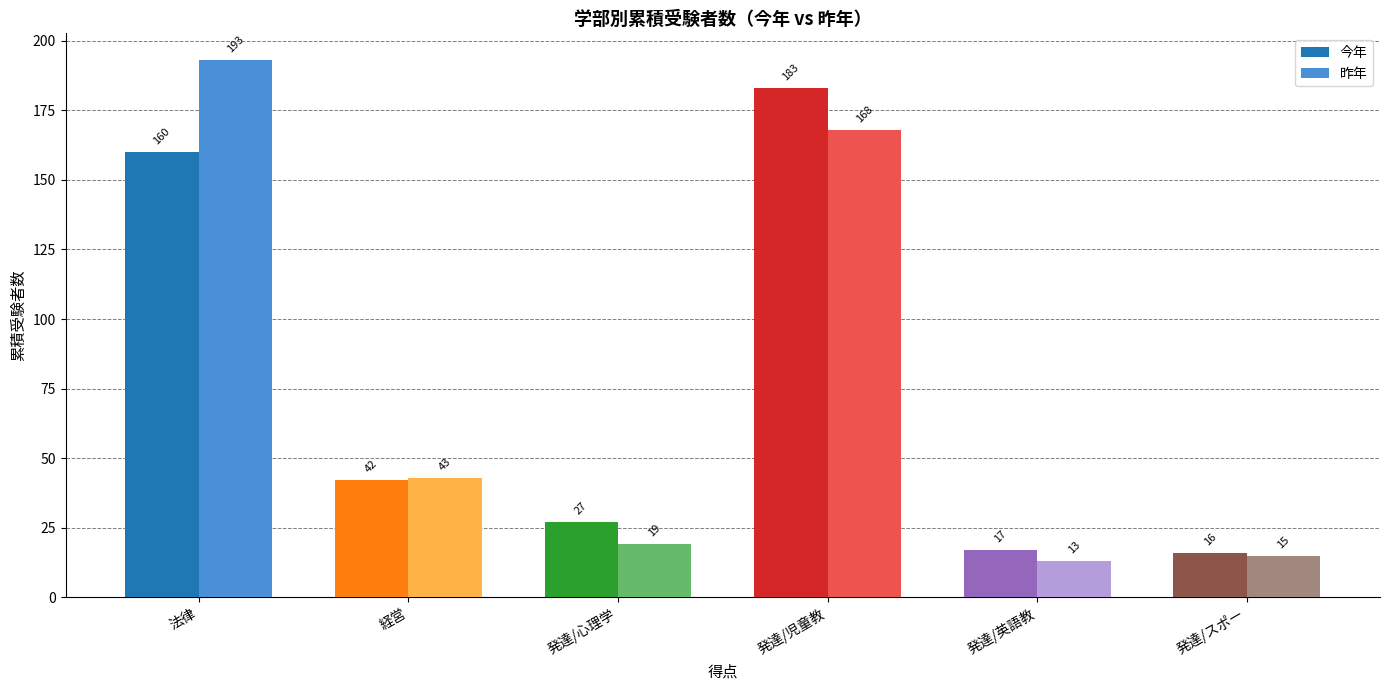

How many groups of bars are there?

6